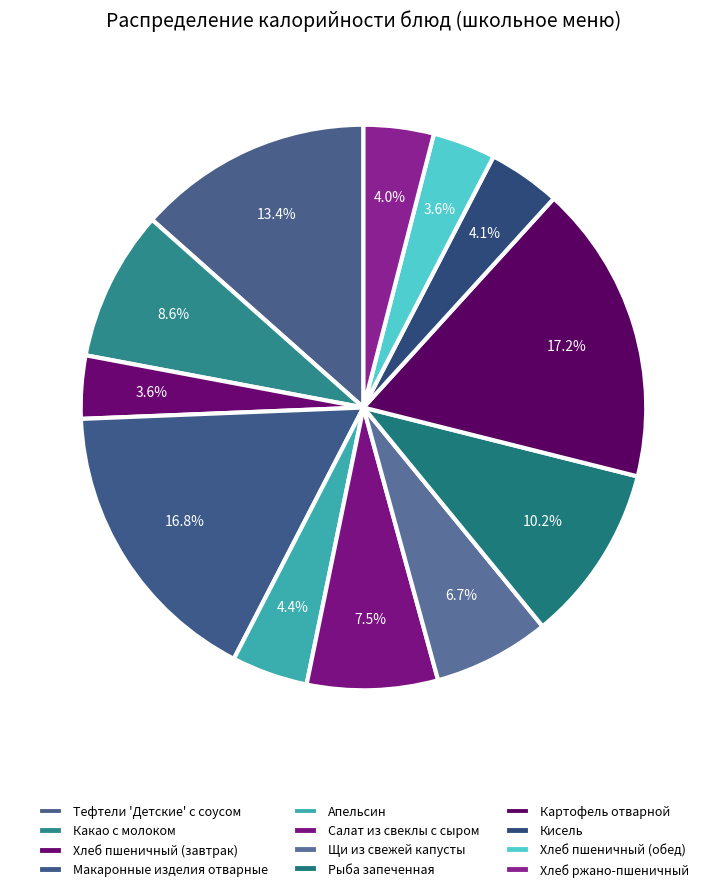

What is the smallest slice in the pie chart?

Хлеб пшеничный (завтрак)